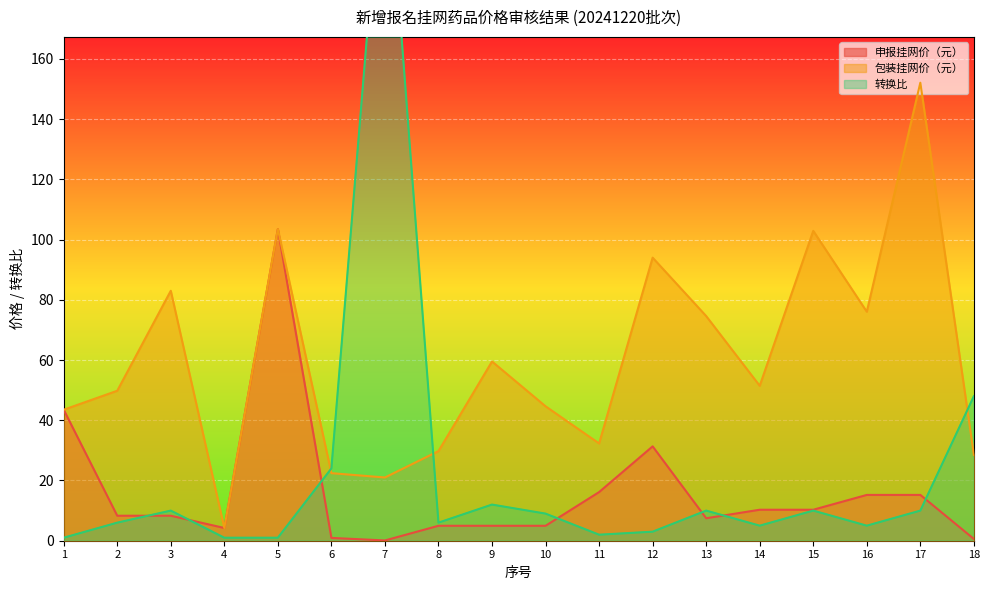

Between 9 and 6, which is larger?

9